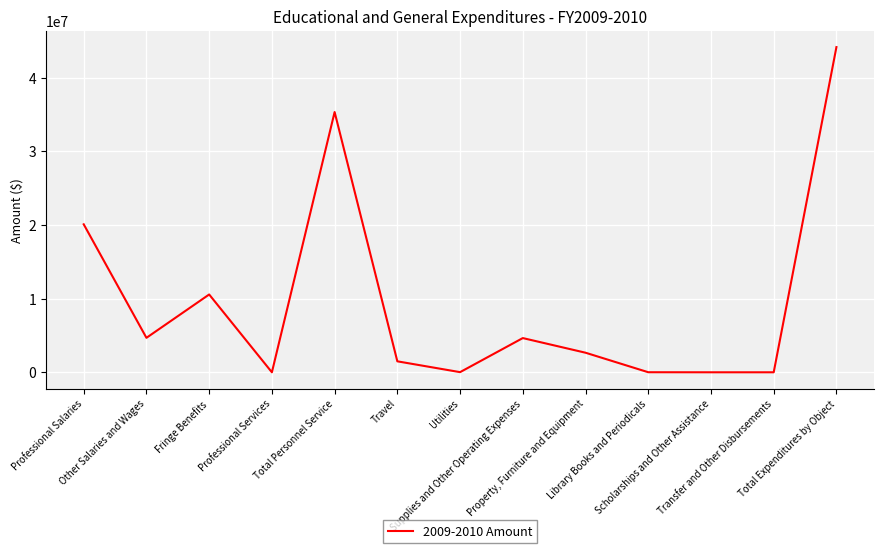

What is the ratio of the value at Total Personnel Service to the value at Utilities?

1881.0